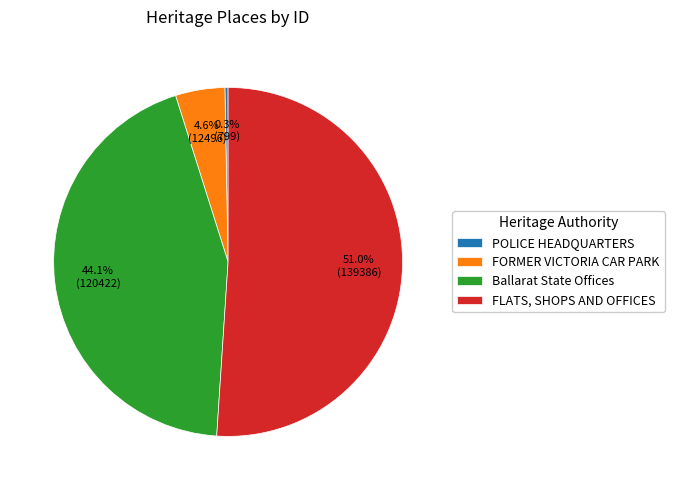

Is FLATS, SHOPS AND OFFICES the majority of the pie?

Yes